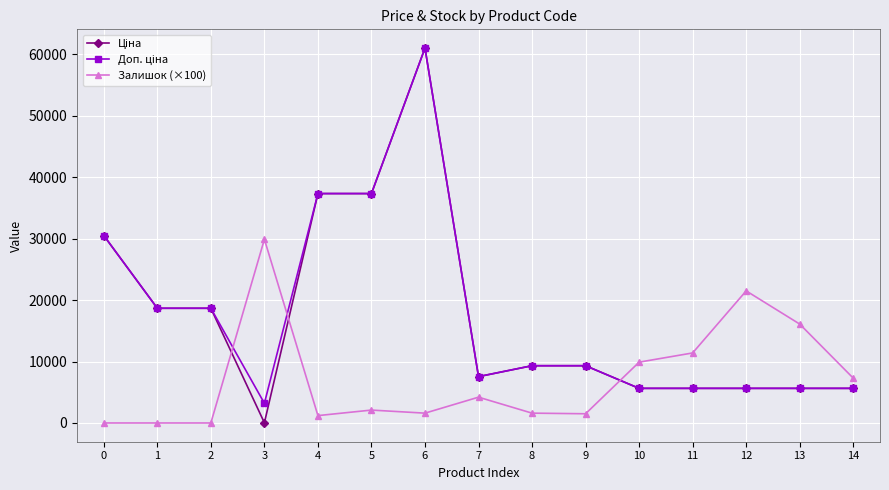

What is the spread (max minus min) of values at 14?

1664.0